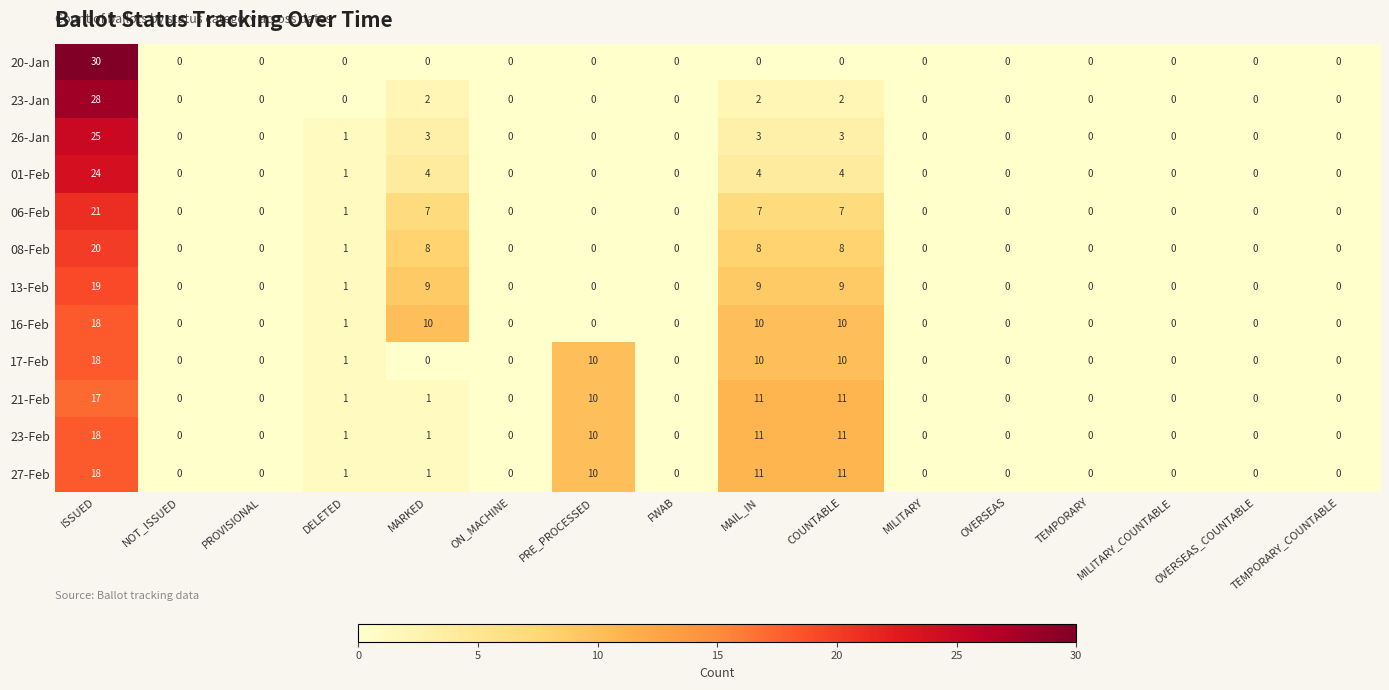

The 20-Jan series shows 16 at ISSUED. True or false?

False